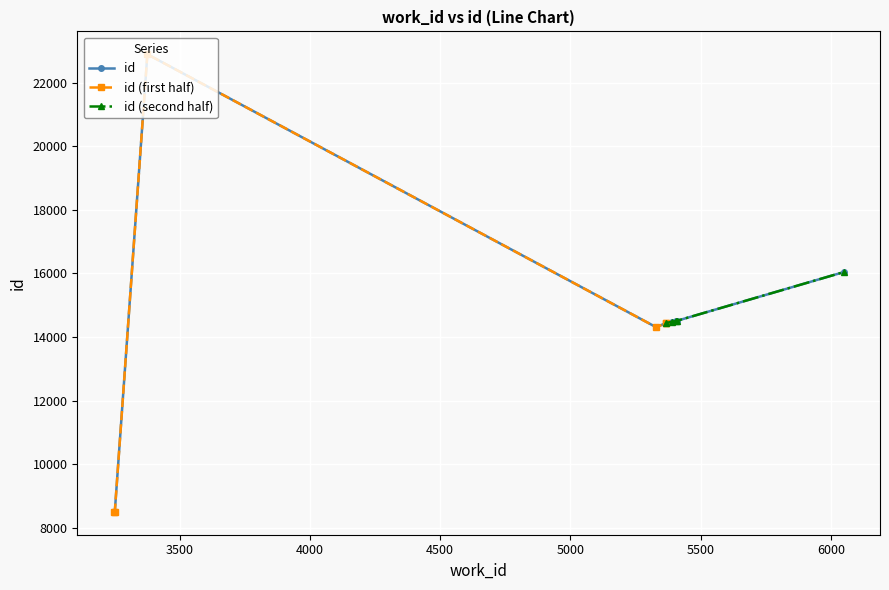

What is the greatest value displayed?

22890